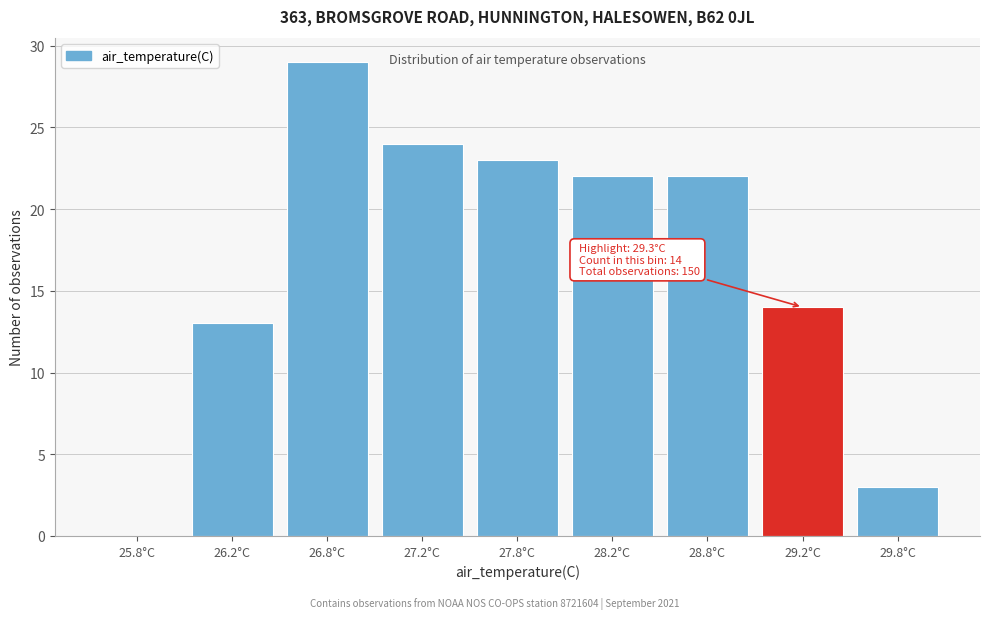

Reading left to right, transcribe all the data shown in this chart.

25.8°C=0	26.2°C=13	26.8°C=29	27.2°C=24	27.8°C=23	28.2°C=22	28.8°C=22	29.2°C=14	29.8°C=3